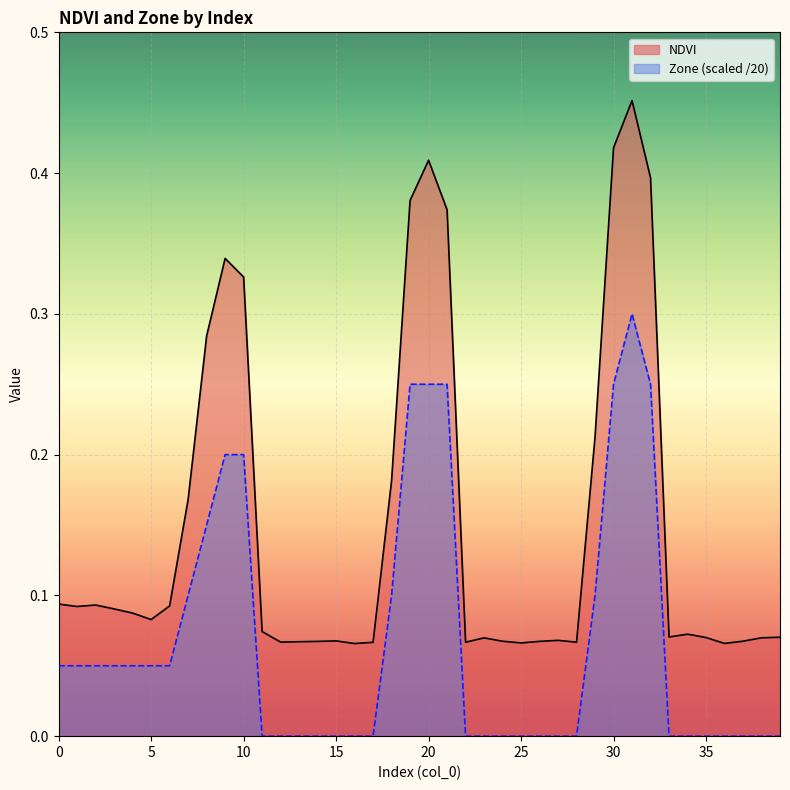

Which has a higher value, 13 or 6?

6